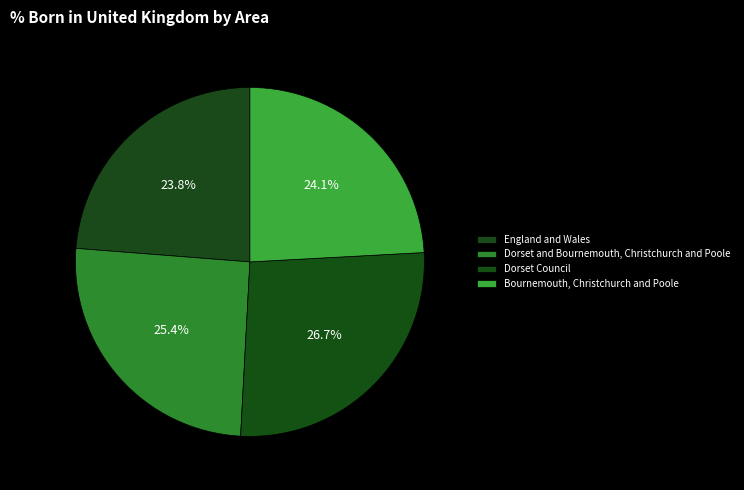

How many segments does this pie chart have?

4